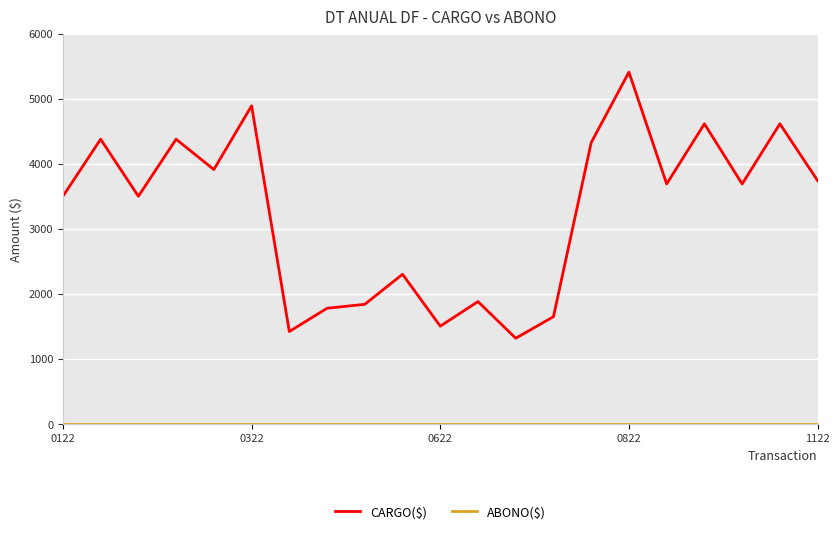

Which series has the largest range (max minus min)?

CARGO($)